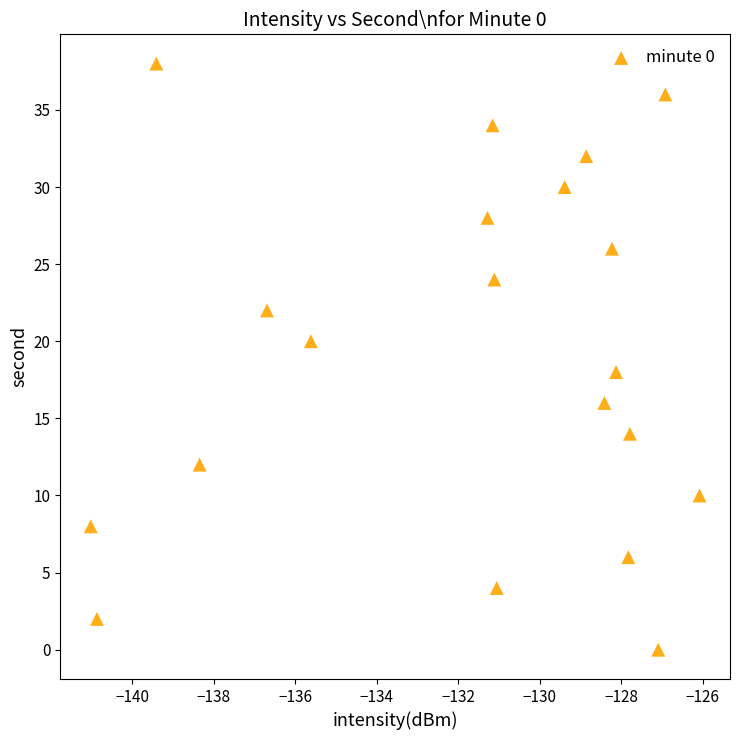

What is the range of Y values (max minus min)?

38